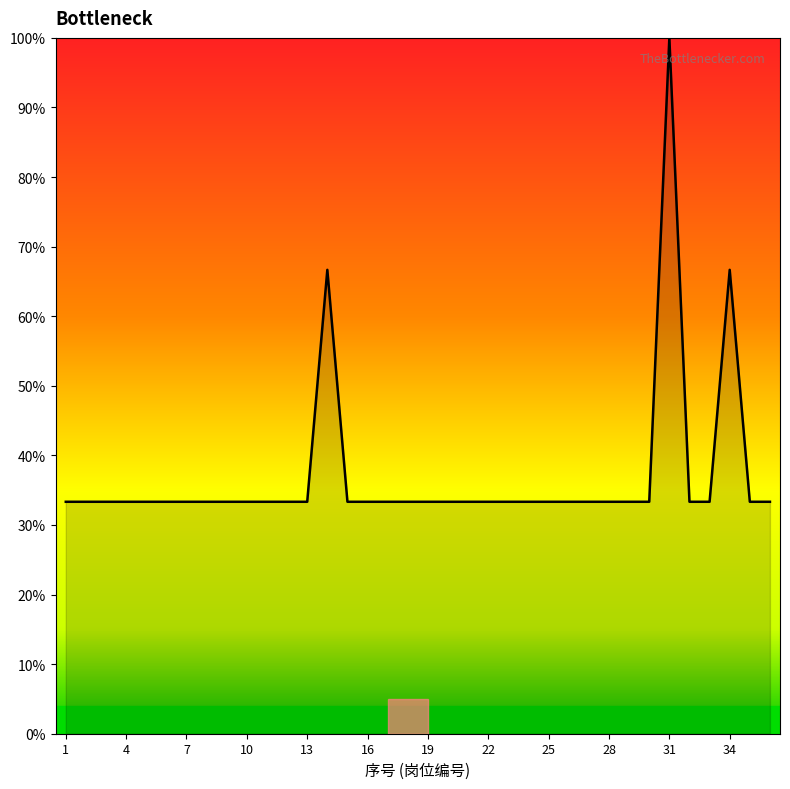

Does the chart display data point markers on the line(s)?

No